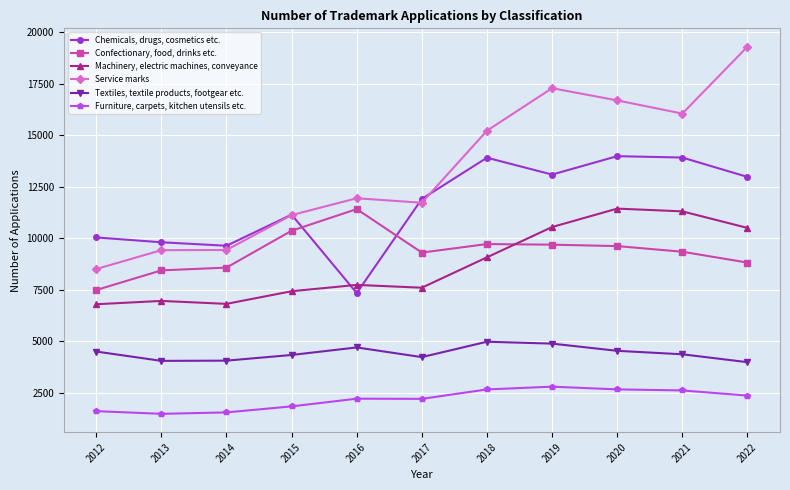

How many lines are shown in the chart?

6